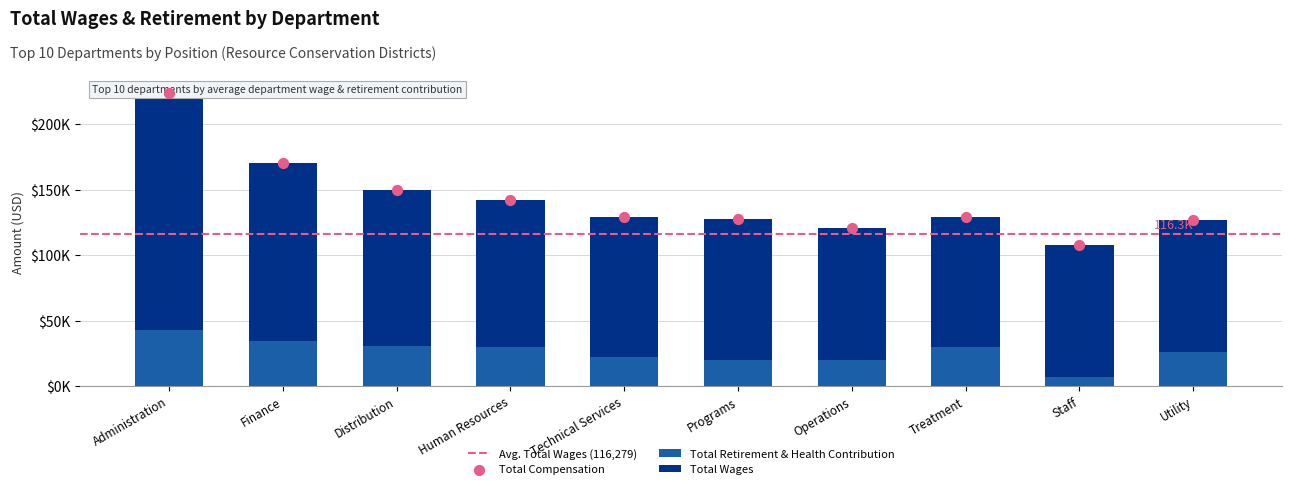

Which series has the largest total across all categories?

Total Wages